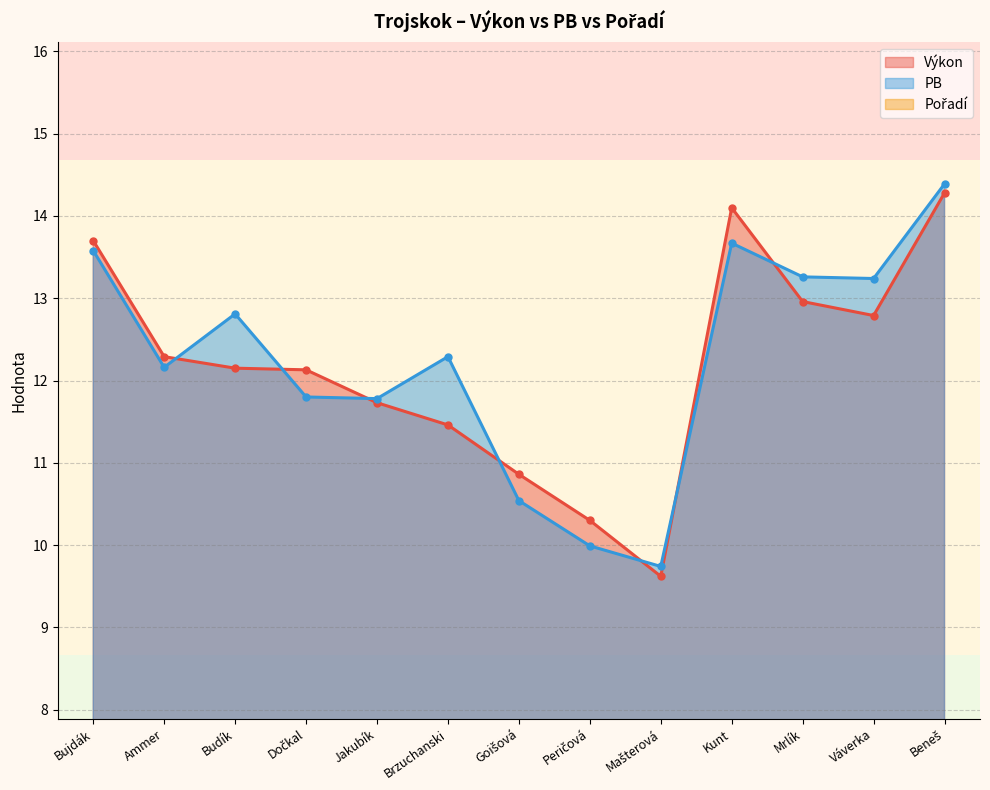

What is the minimum value for PB?

9.7